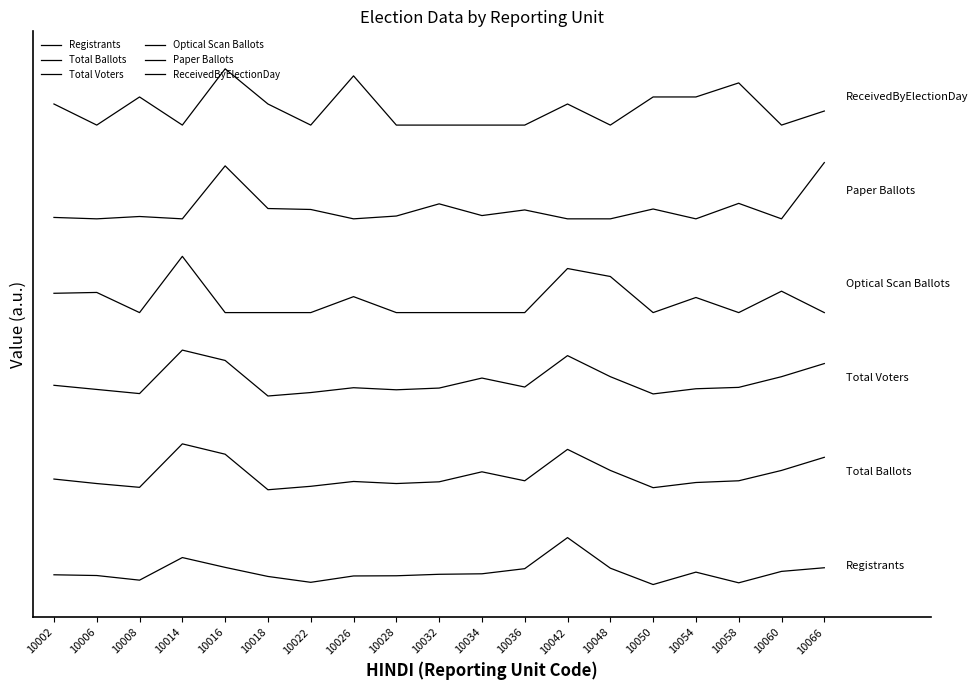

What are all the series names shown in the legend?

Registrants, Total Ballots, Total Voters, Optical Scan Ballots, Paper Ballots, ReceivedByElectionDay